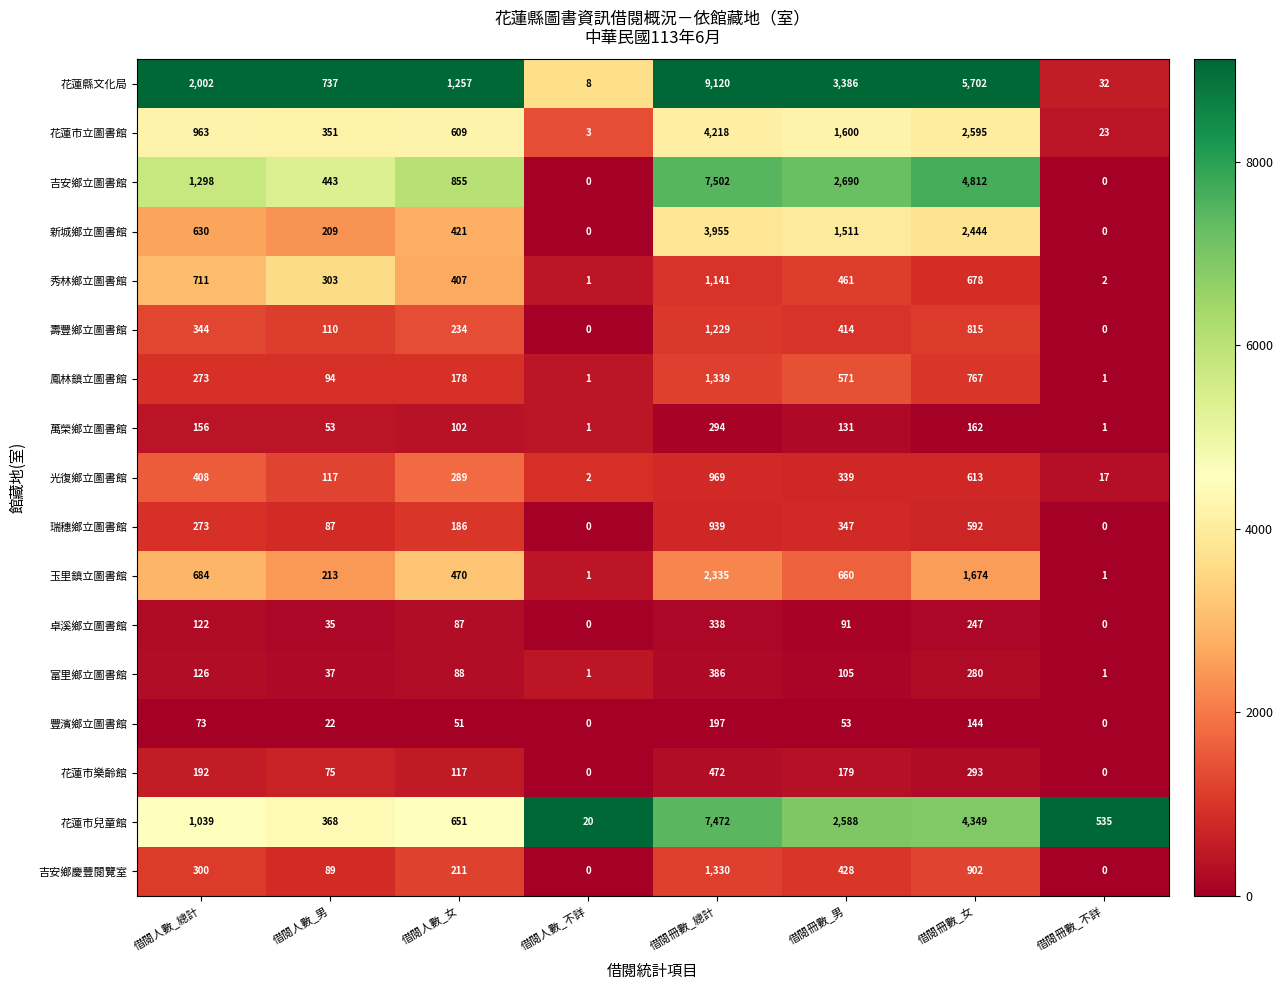

The 玉里鎮立圖書館 series shows 1055 at 借閱冊數_男. True or false?

False